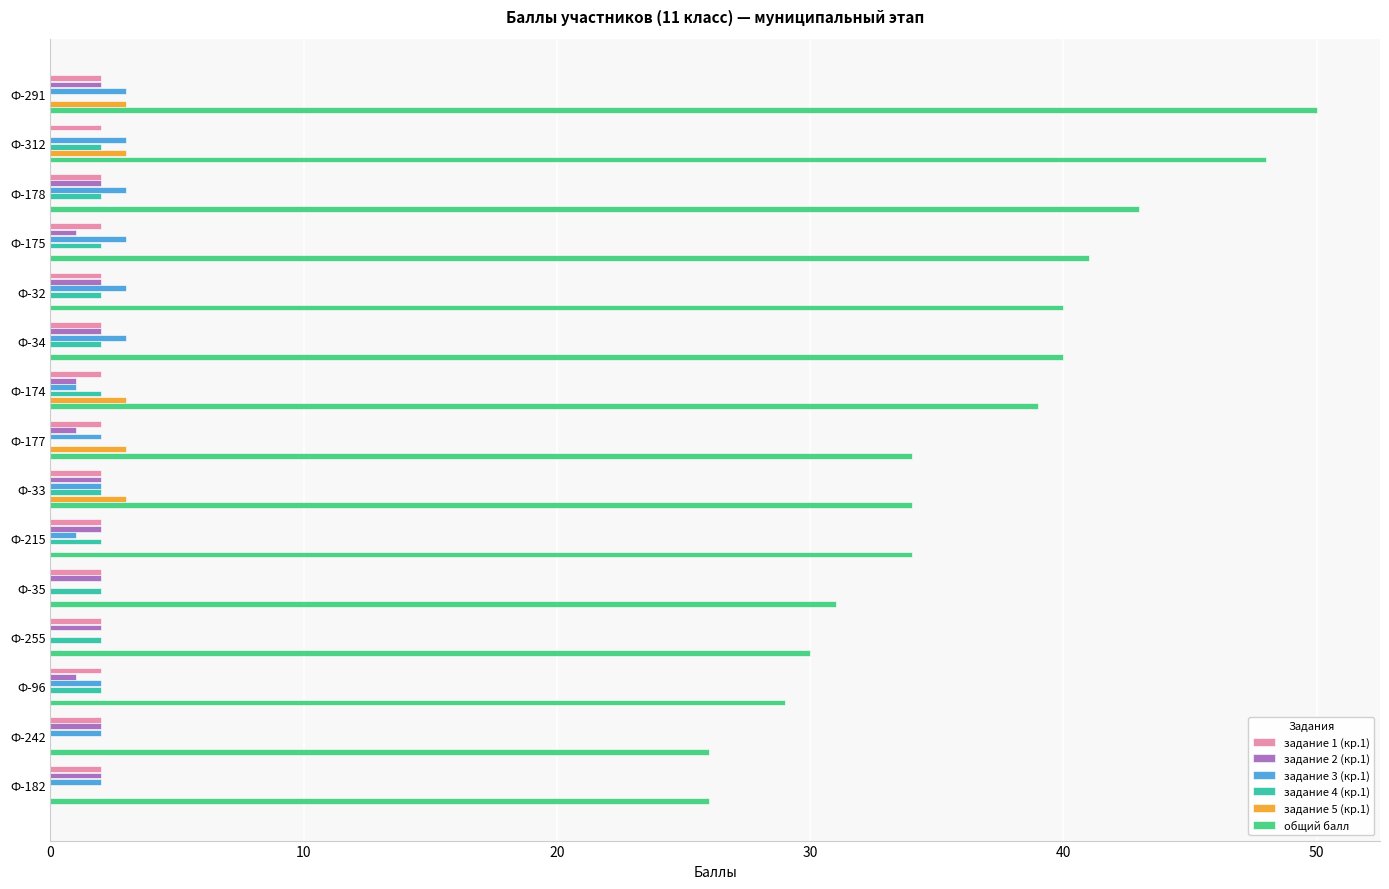

Is the value of задание 5 (кр.1) at Ф-312 greater than the value of задание 2 (кр.1) at Ф-312?

Yes